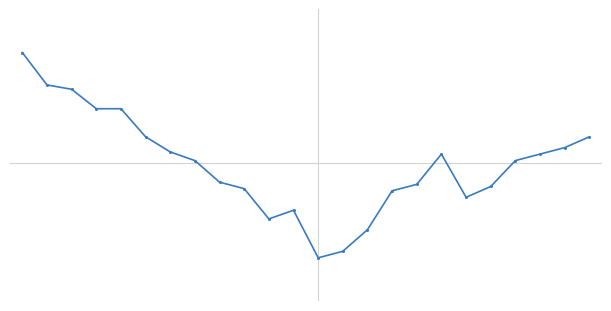

What is the sum of all values?

598.2